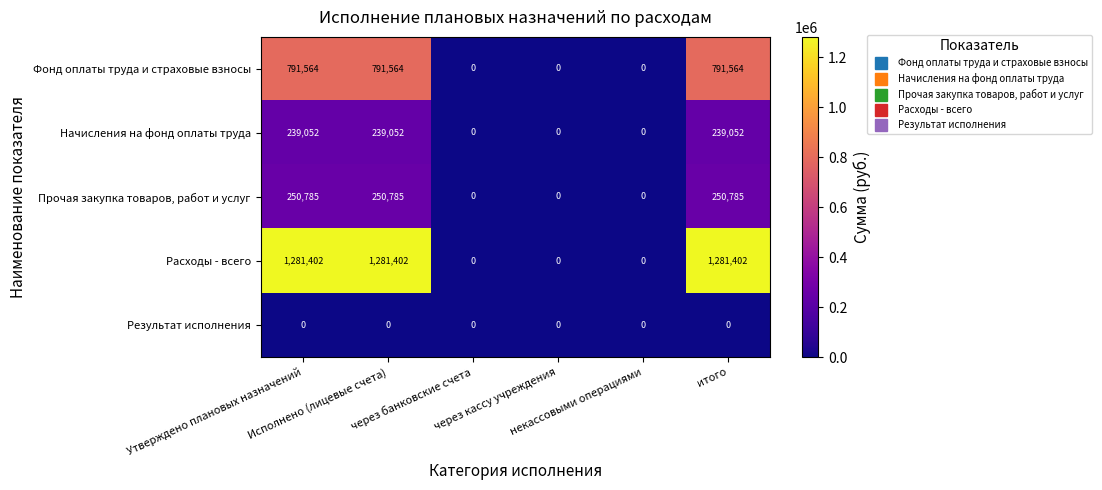

At how many categories does at least one series exceed 345912?

3